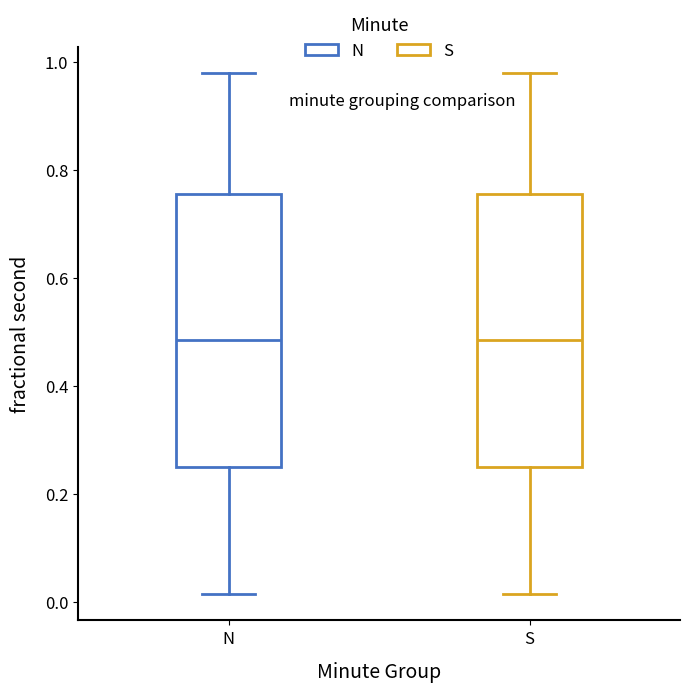

Reading left to right, transcribe this box plot: for each box, give where its median line is, the range the box spans, and where its two whiskers end, as read against the y-axis. The values are not printed on the chart, so give them approximately, as read against the axis.

N: median 0.48, box 0.24 to 0.76, whiskers 0.02 to 0.98
S: median 0.48, box 0.24 to 0.76, whiskers 0.02 to 0.98